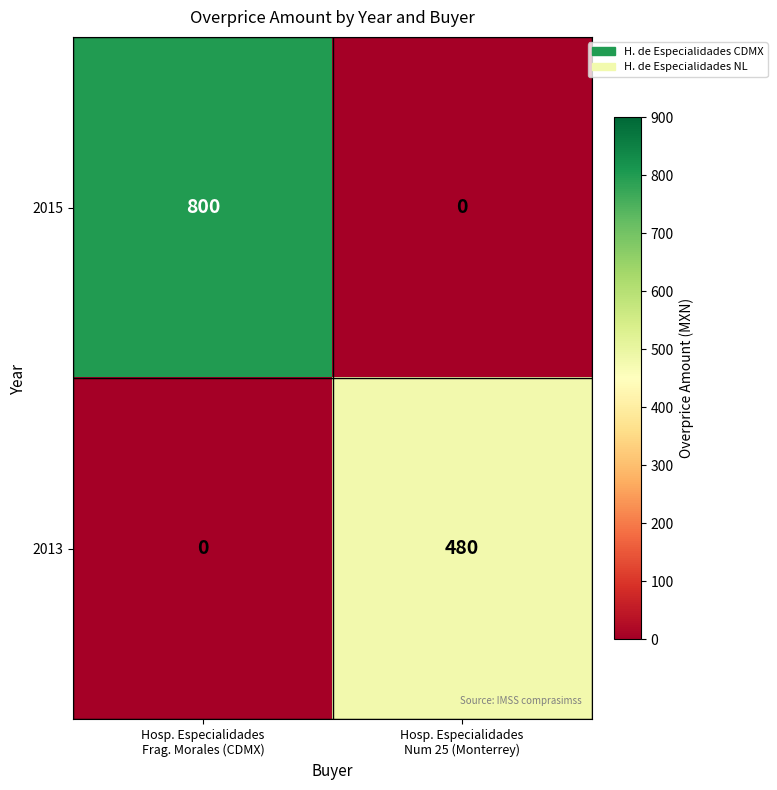

At Hosp. Especialidades
Num 25 (Monterrey), list the series in order from smallest to largest.

2015, 2013